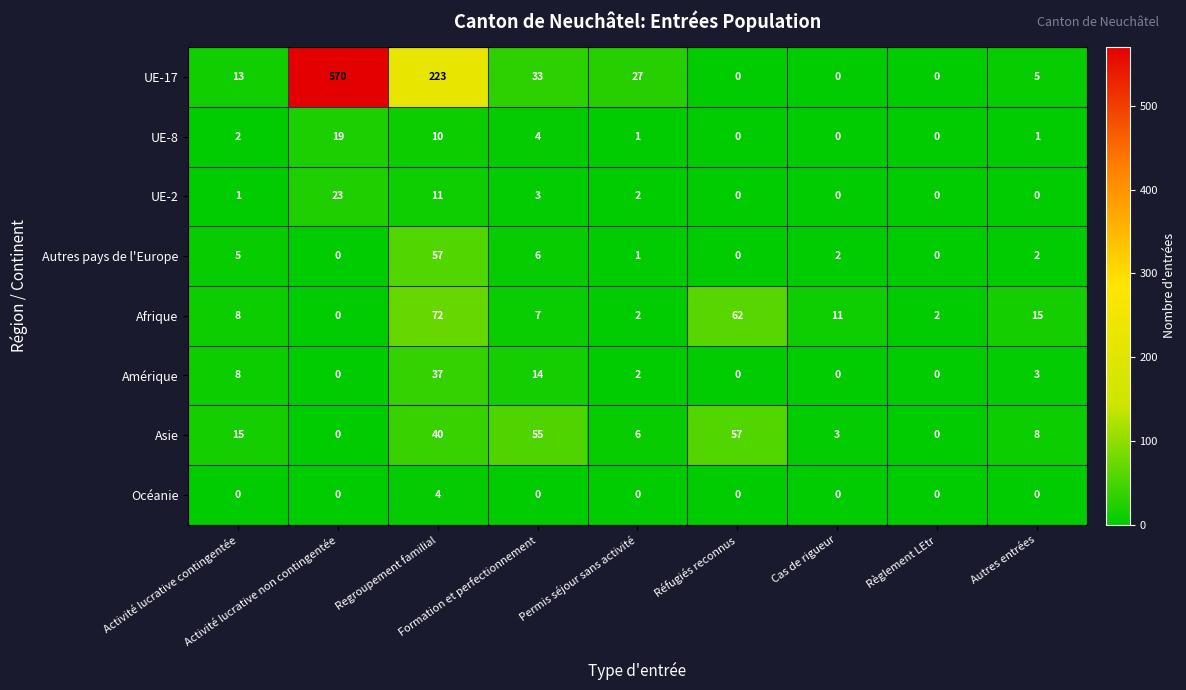

What is the difference between the second highest and minimum values in the Afrique series?

62